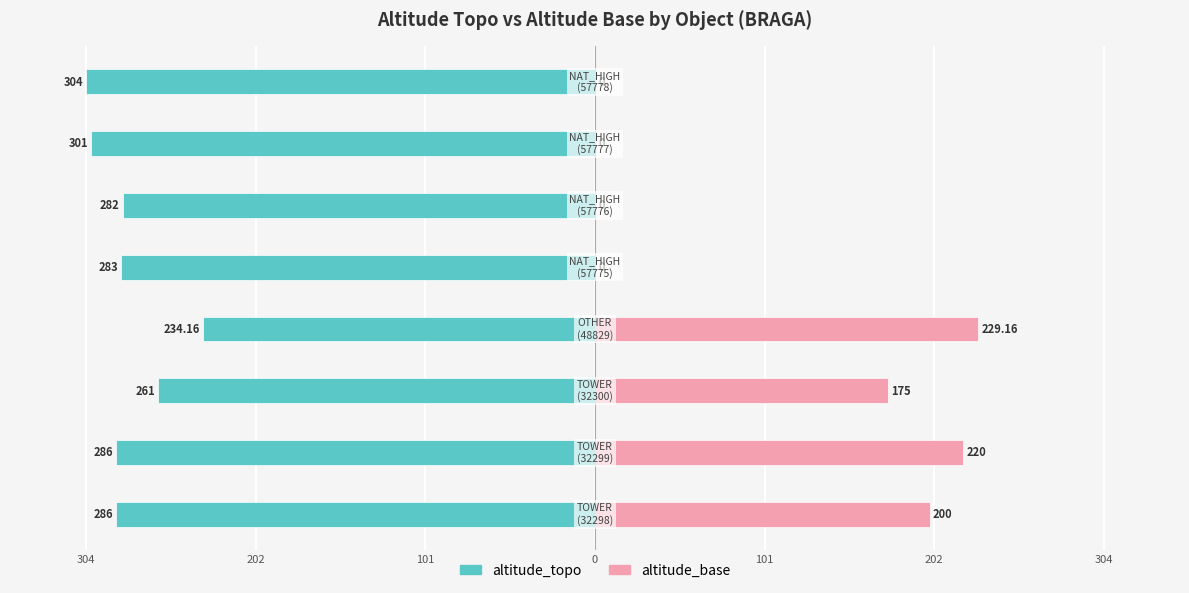

Between 101 and 304, which series saw the biggest shift?

altitude_base